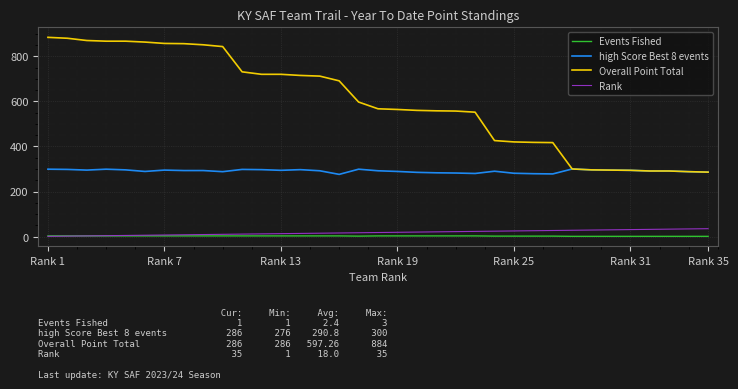

Which series has the widest spread of values?

Overall Point Total